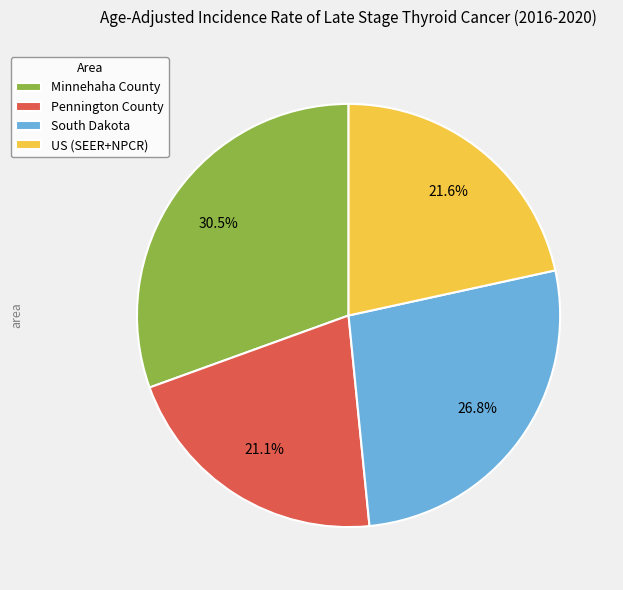

Rank the categories by value from lowest to highest.

Pennington County, US (SEER+NPCR), South Dakota, Minnehaha County